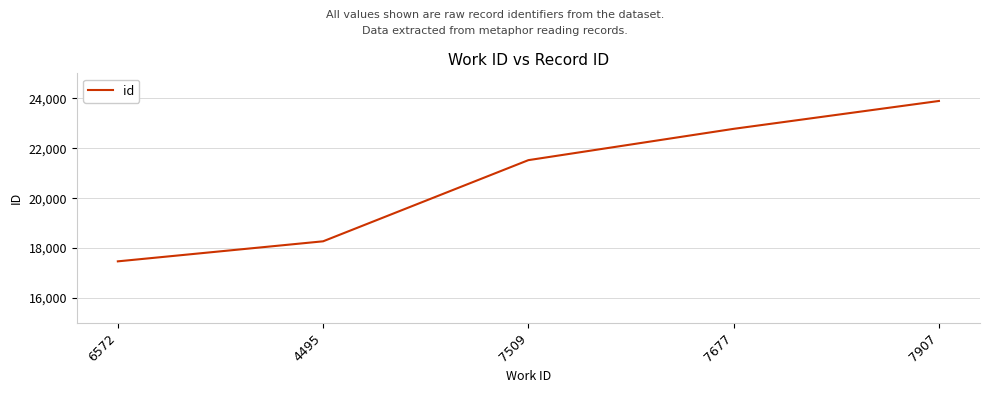

What is the sum of the values at 7677 and 6572?

40246